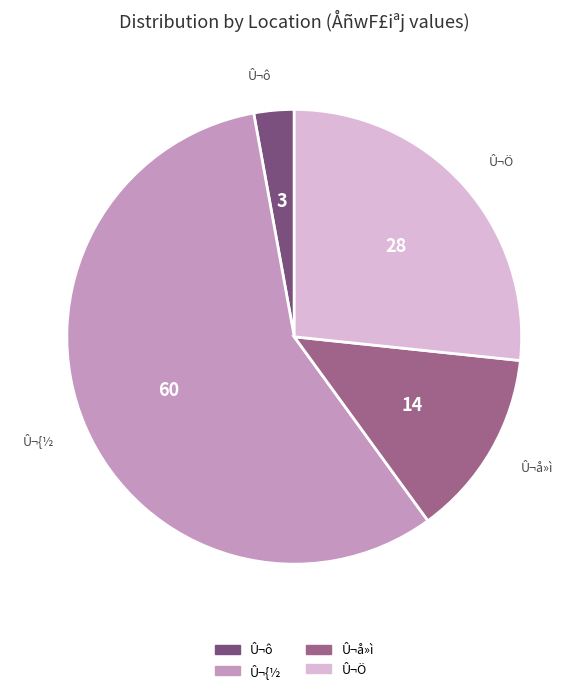

Is it true that Û¬ô is 17% of the pie?

False